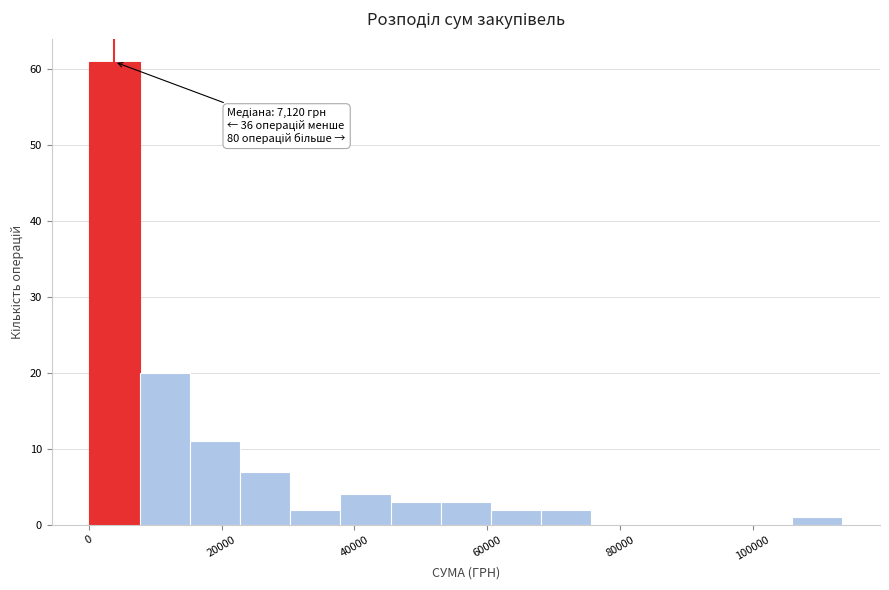

Read against the x-axis, roughly where is the centre of the tallest bar?

4000